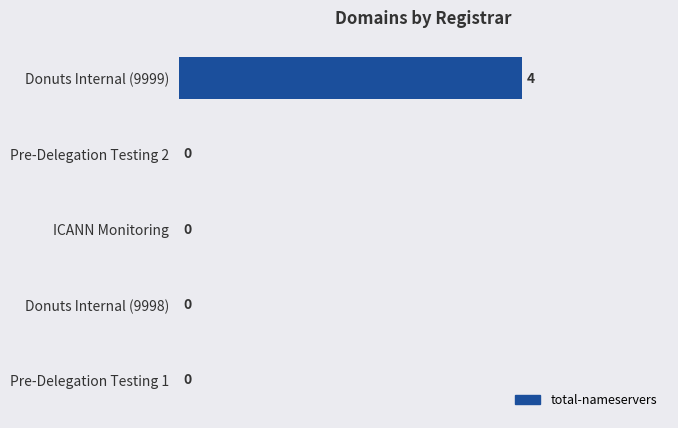

Are the bars horizontal?

Yes